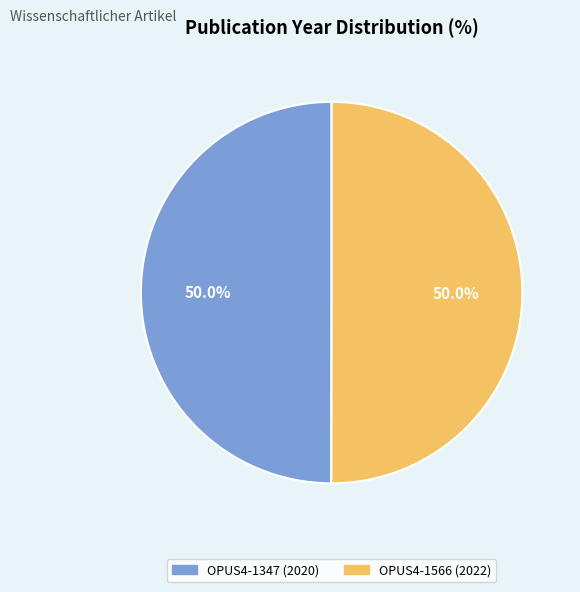

To the nearest percent, what is the average slice percentage?

50%